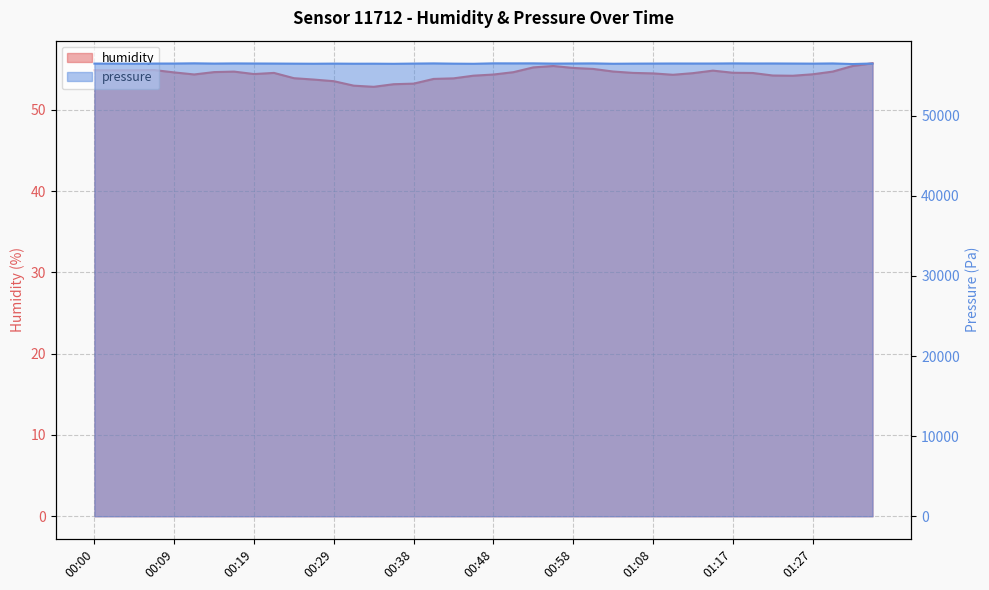

The value of pressure at 30 is 56528.6. True or false?

True